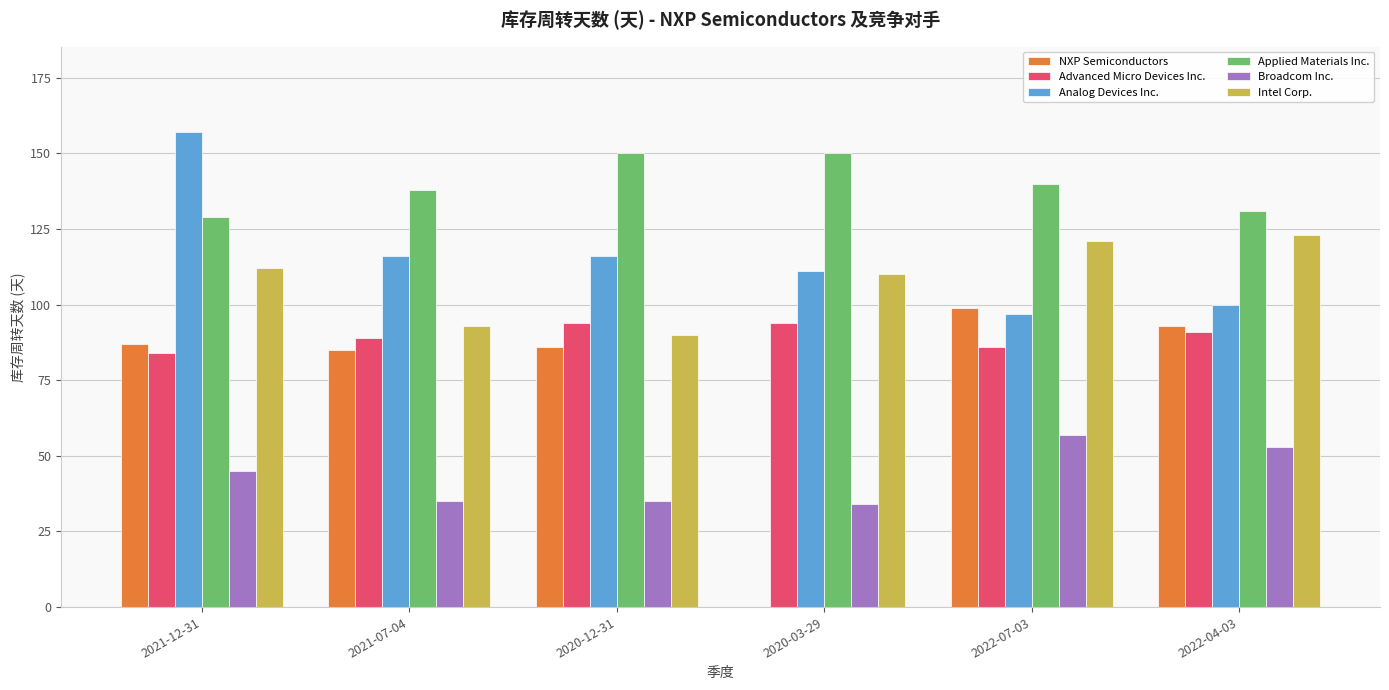

Which series has the largest total across all categories?

Applied Materials Inc.